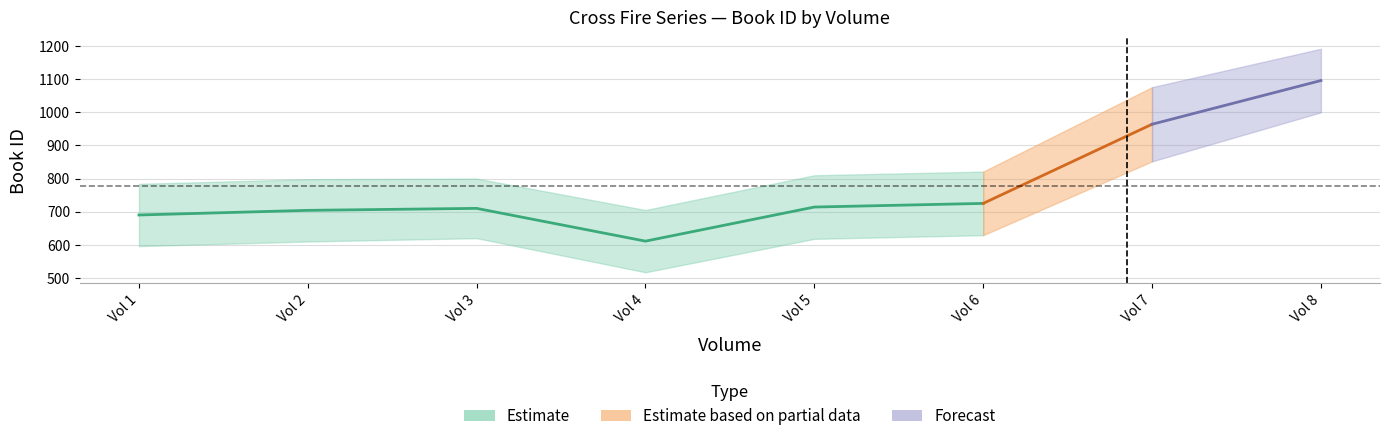

True or false: rank and id intersect in this chart.

False